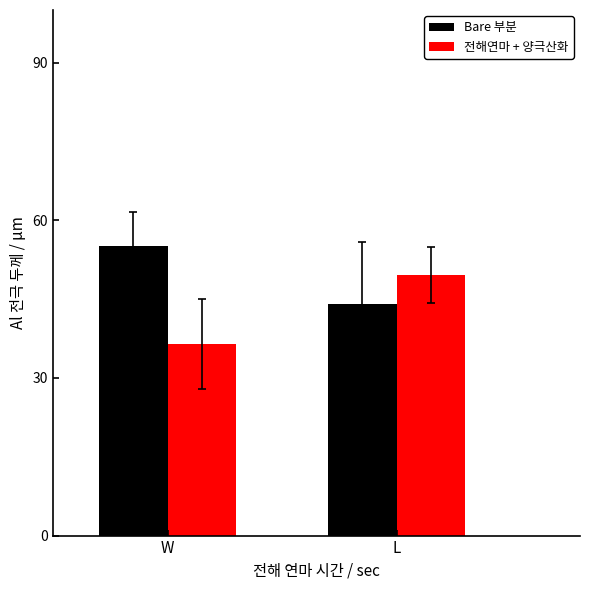

What is the label of the 1st bar from the left?

W